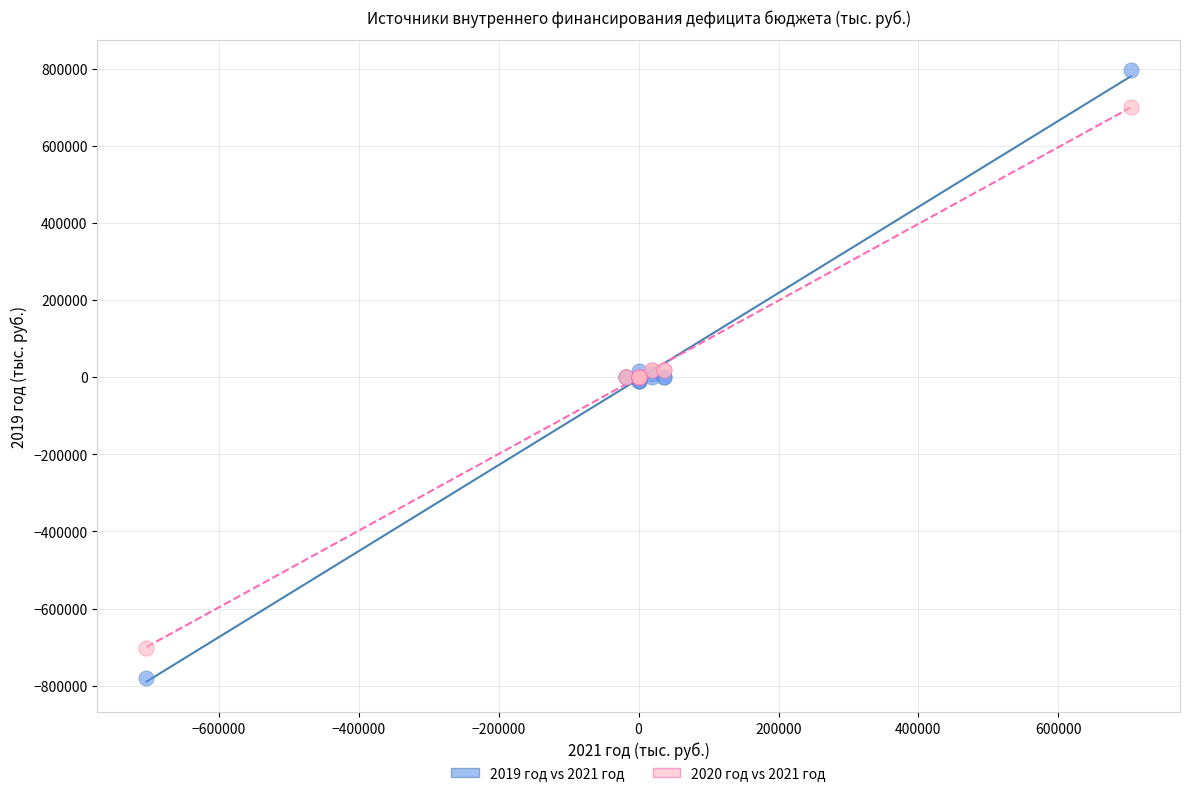

Which series contains the highest Y value?

2019 год vs 2021 год